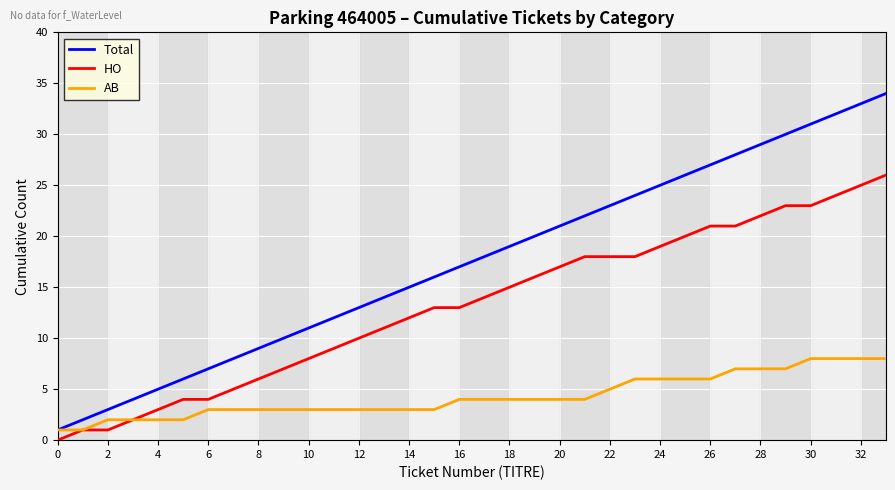

Which series has the largest range (max minus min)?

Total